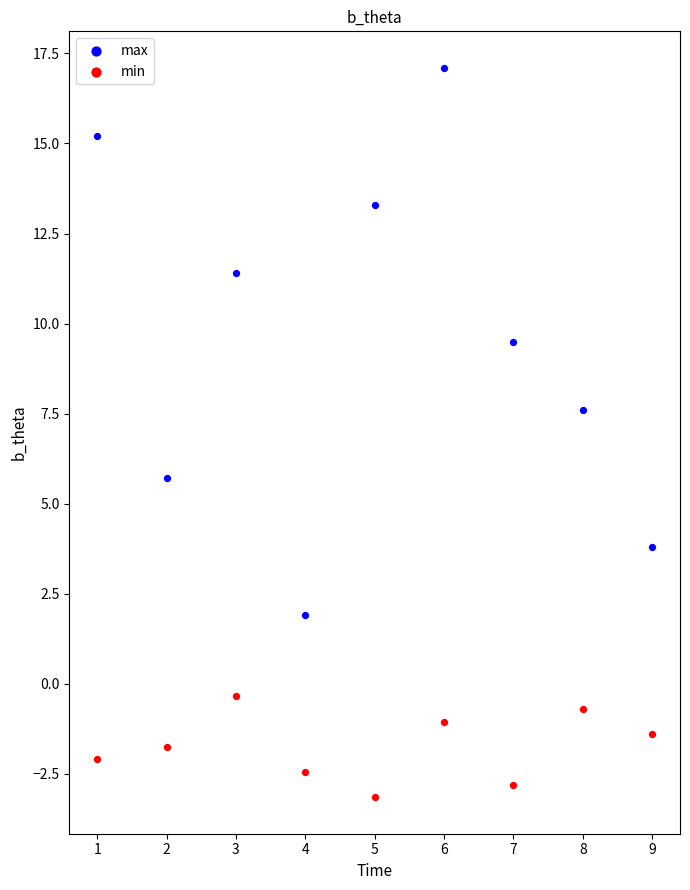

Which series reaches the minimum Y coordinate?

min